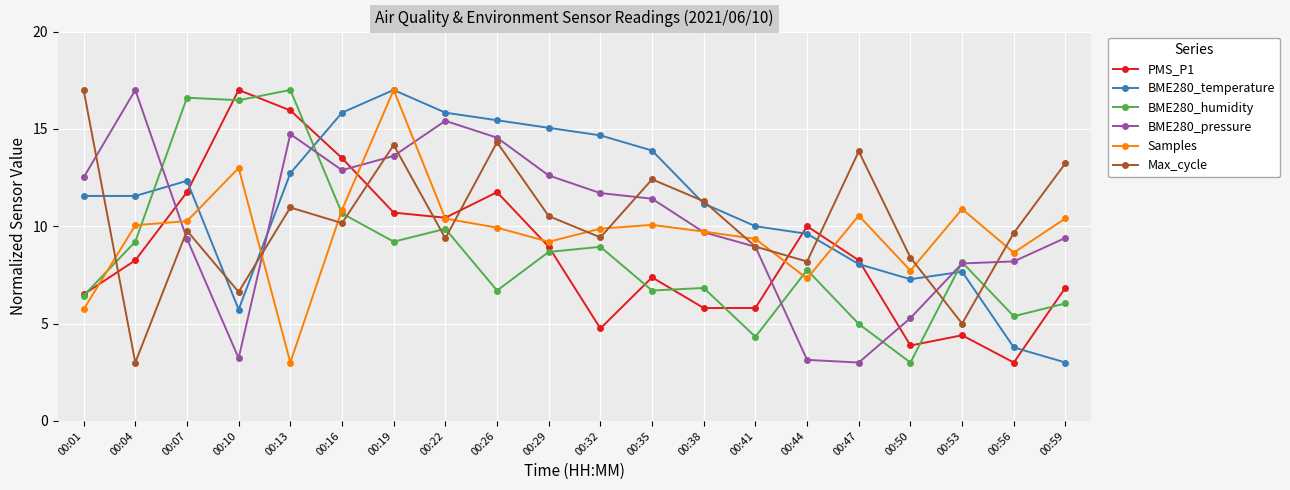

What is the sum of all Samples values?

193.9